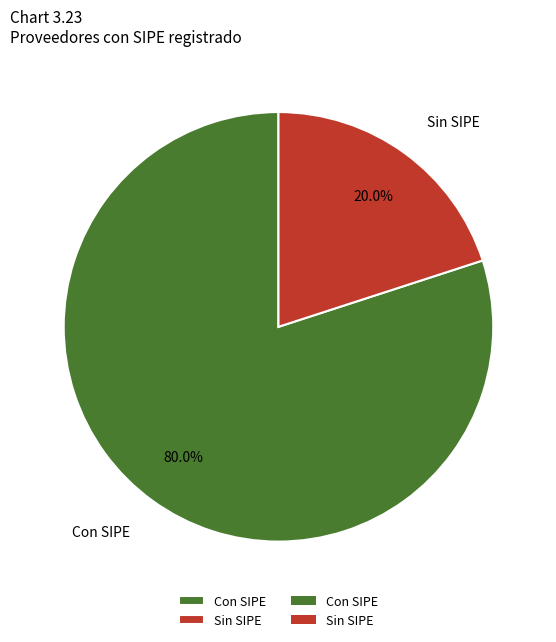

What is the smallest slice in the pie chart?

Sin SIPE